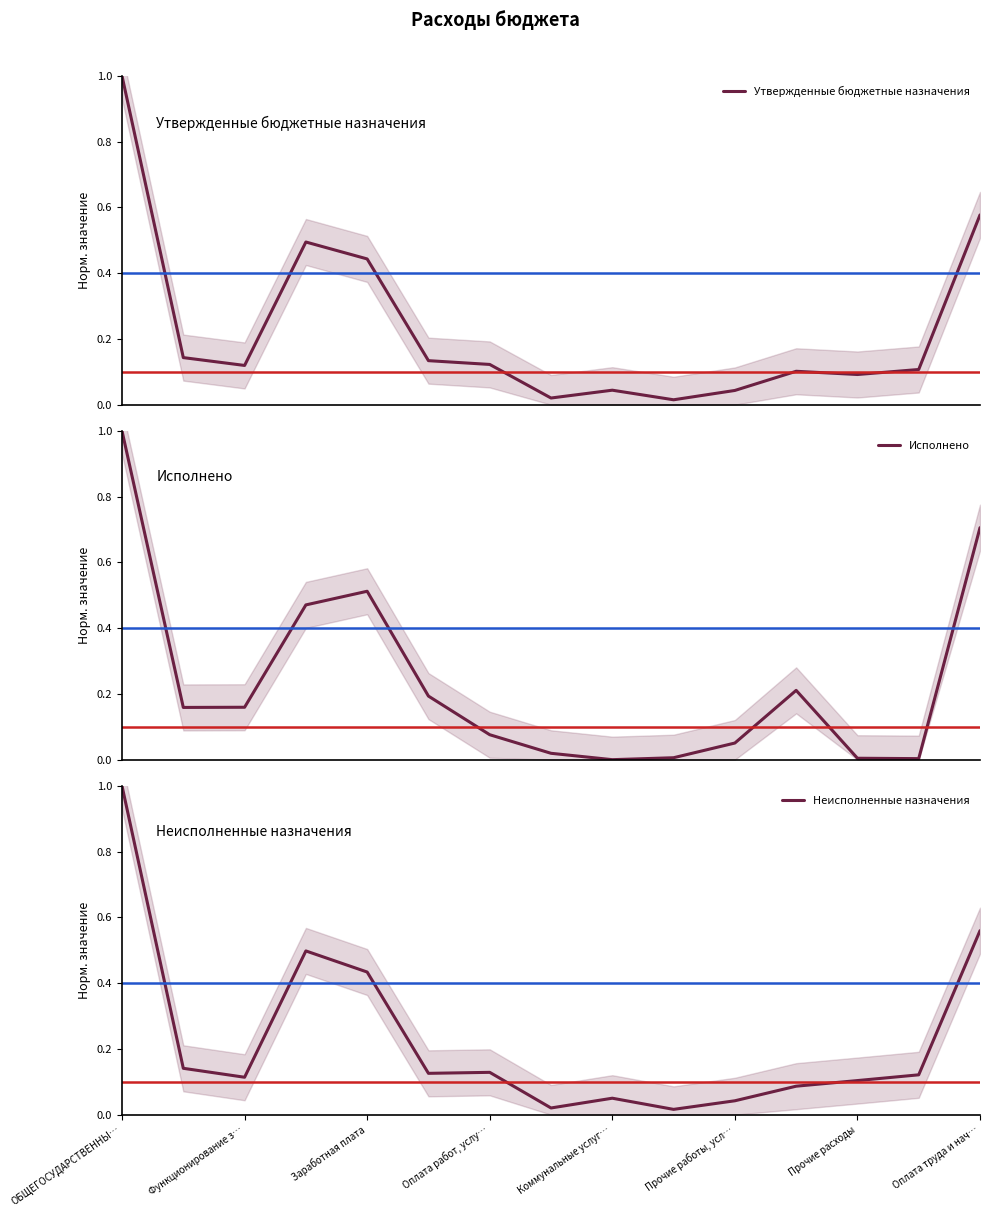

At how many categories does at least one series exceed 0?

15